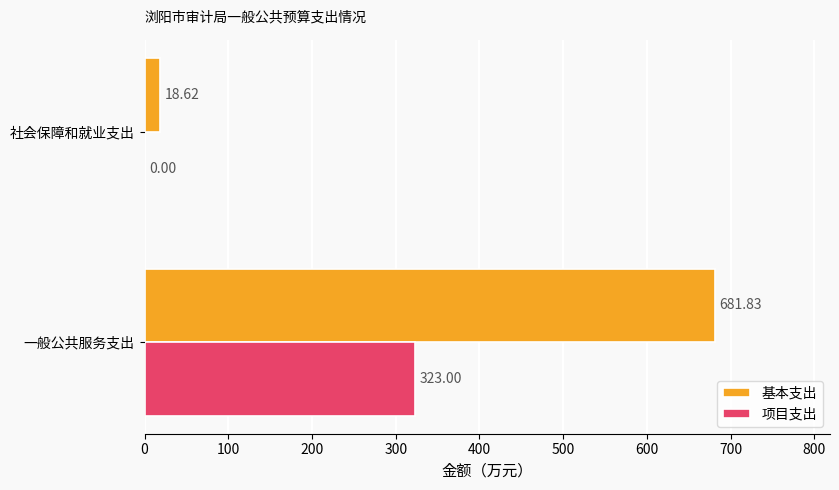

What are all the series names shown in the legend?

基本支出, 项目支出